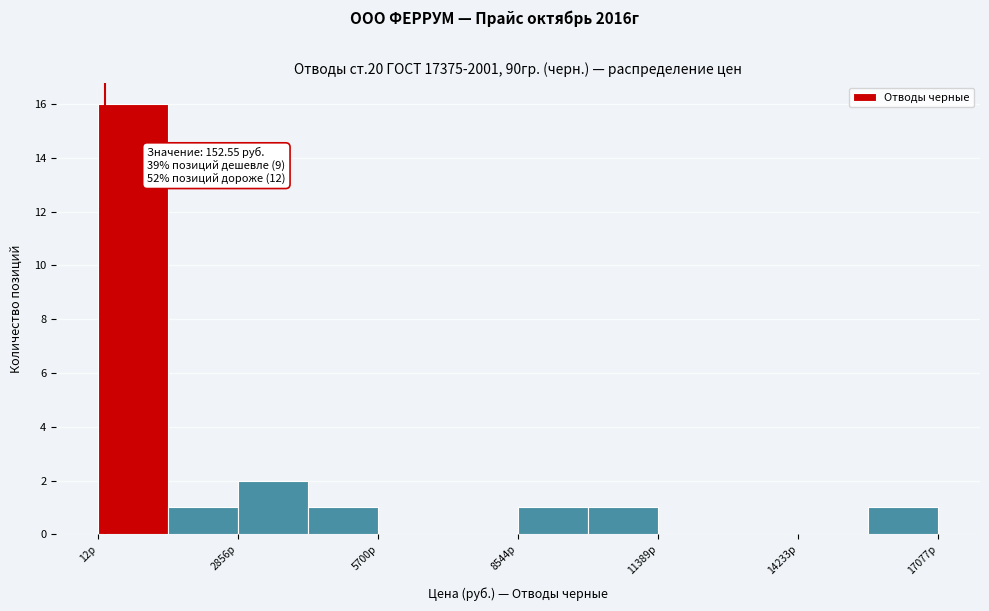

Read against the x-axis, roughly where is the centre of the tallest bar?

500